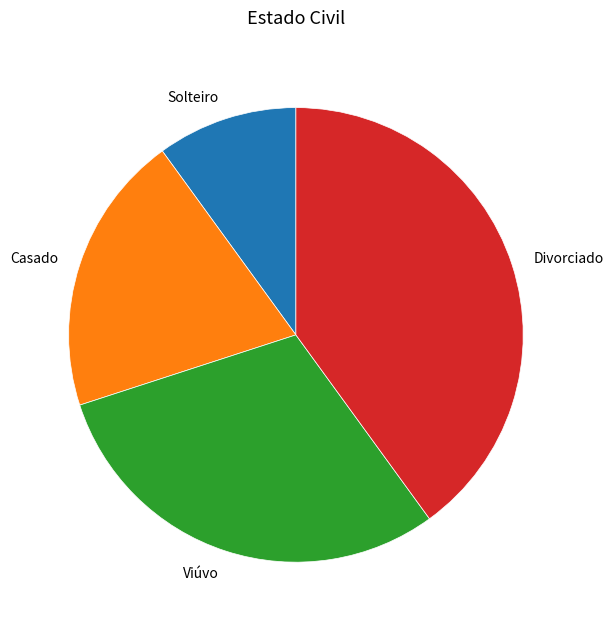

Is there any slice that represents more than half of the pie?

No